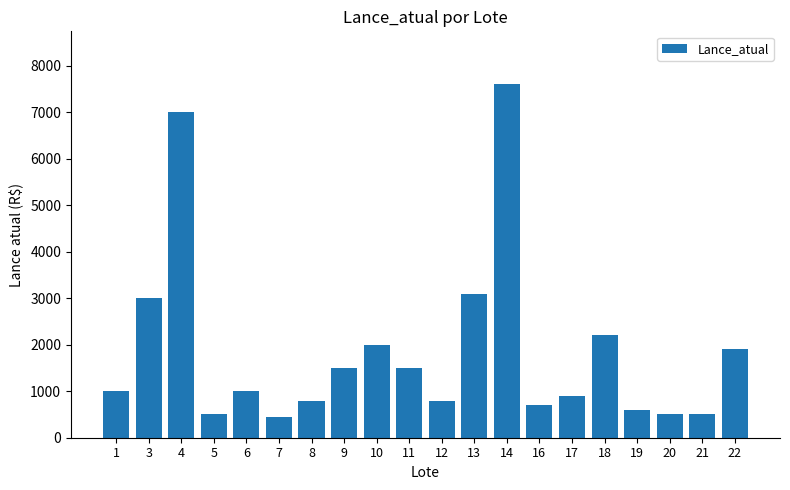

Reading right to left, what are all the values shown in this chart?

1900	500	500	600	2200	900	700	7600	3100	800	1500	2000	1500	800	450	1000	500	7000	3000	1000